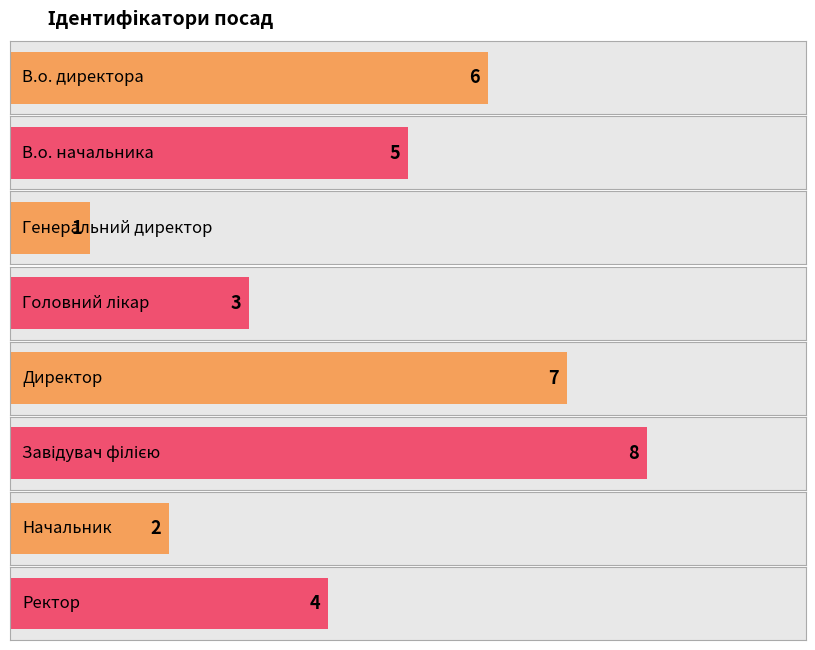

Rank the categories by value from highest to lowest.

Завідувач філією, Директор, В.о. директора, В.о. начальника, Ректор, Головний лікар, Начальник, Генеральний директор